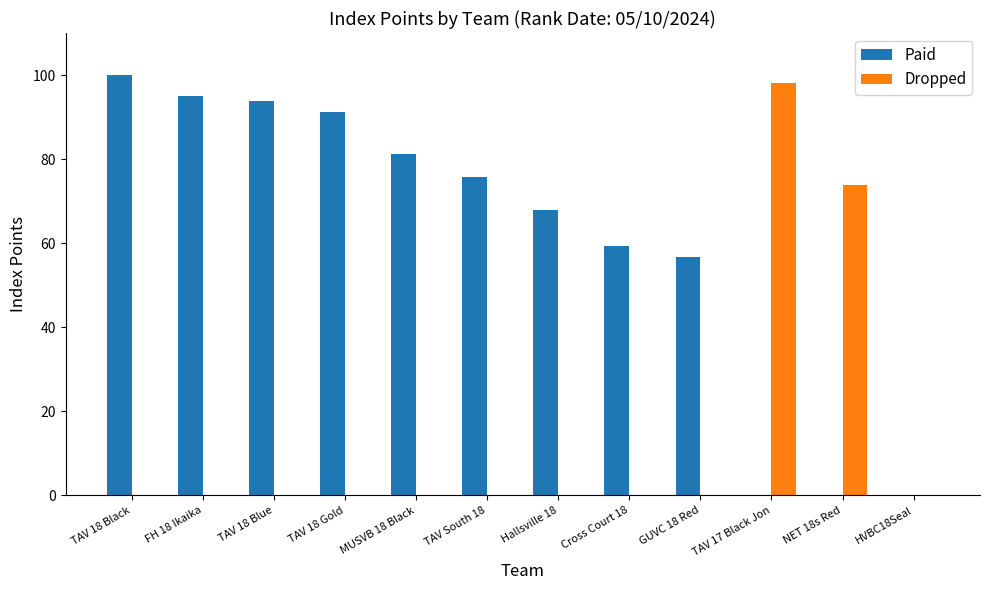

What is the maximum value shown in the chart?

100.0